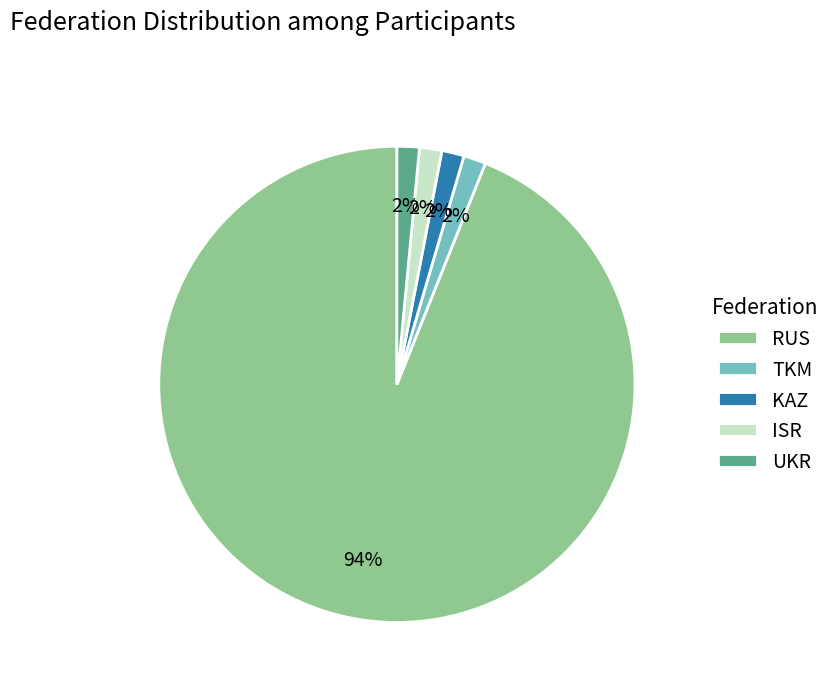

What is the majority slice?

RUS